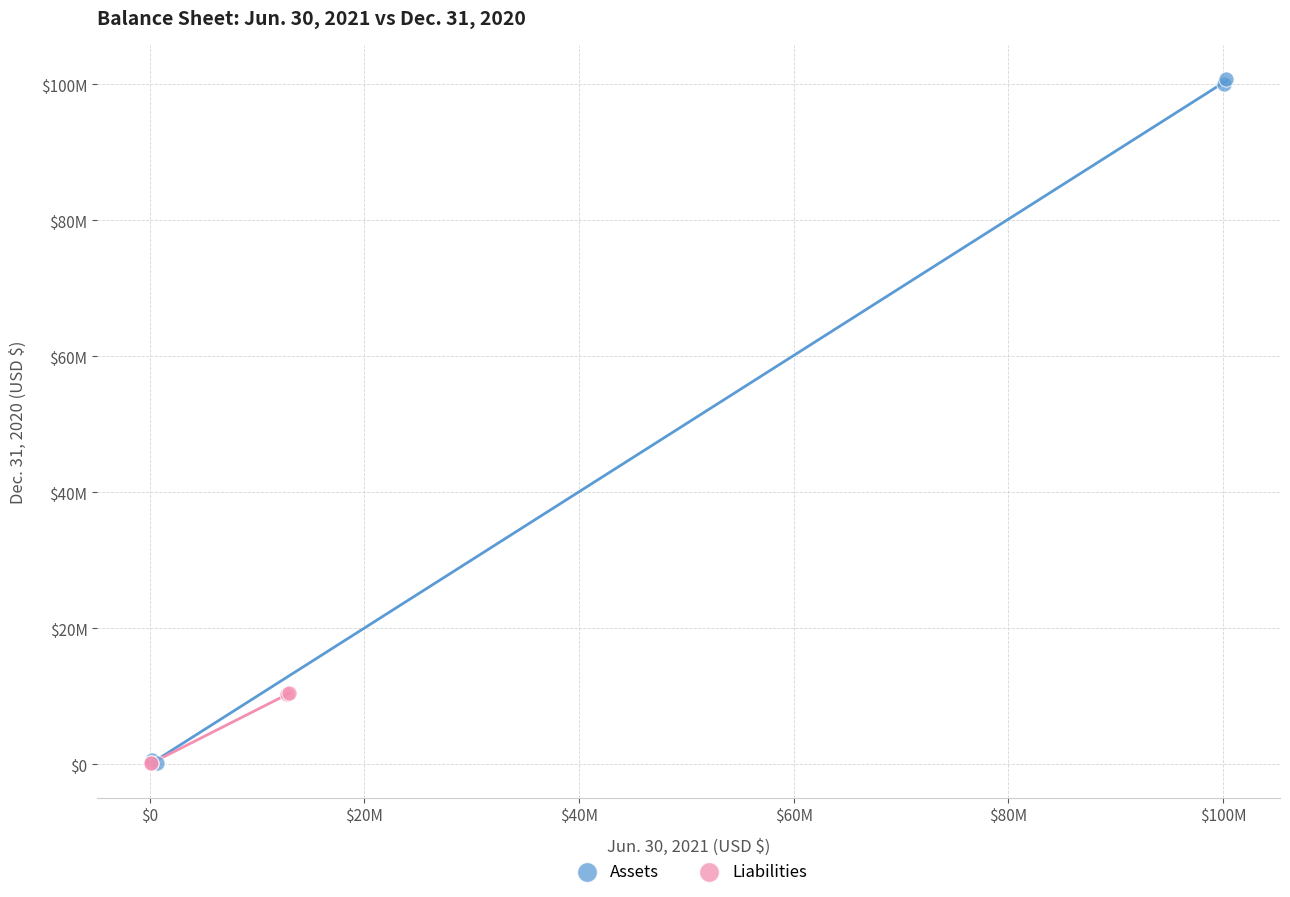

Which series has the widest spread of Y values?

Assets